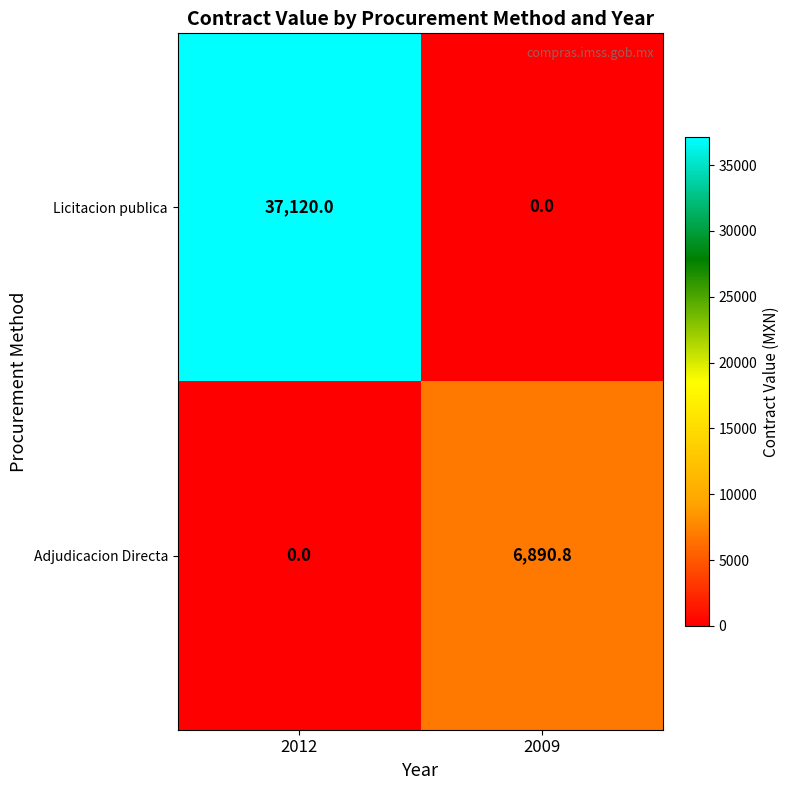

What is the difference between the Adjudicacion Directa values at 2009 and 2012?

6890.8